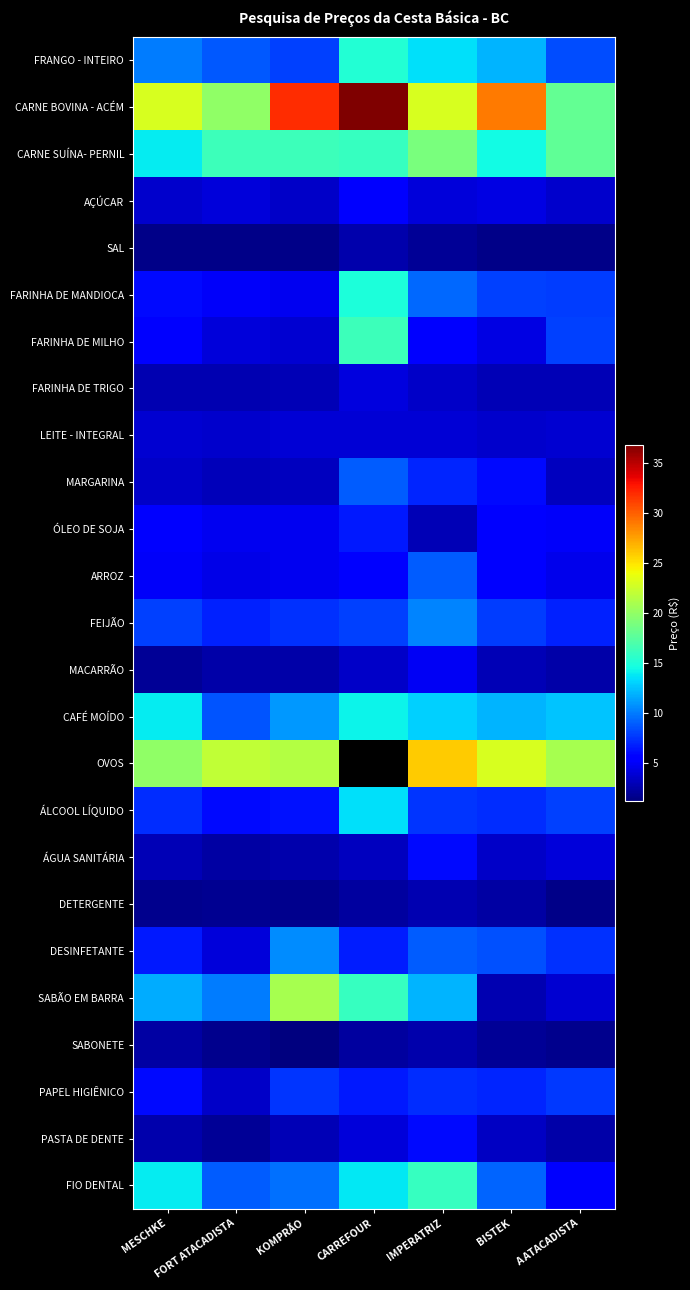

Reading left to right, what are all the values shown in this chart?

FRANGO - INTEIRO: MESCHKE=10.0	FORT ATACADISTA=8.8	KOMPRÃO=8.0	CARREFOUR=15.2	IMPERATRIZ=13.5	BISTEK=12.0	A ATACADISTA=8.3
CARNE BOVINA - ACÉM: MESCHKE=23.0	FORT ATACADISTA=20.0	KOMPRÃO=32.0	CARREFOUR=36.9	IMPERATRIZ=23.0	BISTEK=29.0	A ATACADISTA=18.0
CARNE SUÍNA- PERNIL: MESCHKE=14.0	FORT ATACADISTA=16.3	KOMPRÃO=16.3	CARREFOUR=16.0	IMPERATRIZ=19.0	BISTEK=14.5	A ATACADISTA=17.9
AÇÚCAR: MESCHKE=3.6	FORT ATACADISTA=4.0	KOMPRÃO=3.5	CARREFOUR=5.3	IMPERATRIZ=4.0	BISTEK=4.3	A ATACADISTA=3.6
SAL: MESCHKE=1.5	FORT ATACADISTA=1.6	KOMPRÃO=1.5	CARREFOUR=2.6	IMPERATRIZ=2.0	BISTEK=1.5	A ATACADISTA=1.5
FARINHA DE MANDIOCA: MESCHKE=6.0	FORT ATACADISTA=5.0	KOMPRÃO=4.7	CARREFOUR=15.0	IMPERATRIZ=9.4	BISTEK=7.9	A ATACADISTA=7.8
FARINHA DE MILHO: MESCHKE=5.5	FORT ATACADISTA=4.0	KOMPRÃO=3.8	CARREFOUR=16.3	IMPERATRIZ=5.7	BISTEK=4.3	A ATACADISTA=8.0
FARINHA DE TRIGO: MESCHKE=2.8	FORT ATACADISTA=2.8	KOMPRÃO=3.0	CARREFOUR=4.2	IMPERATRIZ=3.5	BISTEK=3.0	A ATACADISTA=3.0
LEITE - INTEGRAL: MESCHKE=3.8	FORT ATACADISTA=3.7	KOMPRÃO=3.9	CARREFOUR=3.9	IMPERATRIZ=3.9	BISTEK=3.7	A ATACADISTA=3.8
MARGARINA: MESCHKE=3.5	FORT ATACADISTA=3.1	KOMPRÃO=3.2	CARREFOUR=9.0	IMPERATRIZ=7.0	BISTEK=6.0	A ATACADISTA=3.1
ÓLEO DE SOJA: MESCHKE=5.6	FORT ATACADISTA=4.8	KOMPRÃO=4.8	CARREFOUR=6.6	IMPERATRIZ=3.0	BISTEK=5.7	A ATACADISTA=5.0
ARROZ: MESCHKE=5.0	FORT ATACADISTA=4.5	KOMPRÃO=4.8	CARREFOUR=5.4	IMPERATRIZ=9.0	BISTEK=5.8	A ATACADISTA=4.6
FEIJÃO: MESCHKE=8.0	FORT ATACADISTA=6.9	KOMPRÃO=7.4	CARREFOUR=8.0	IMPERATRIZ=10.4	BISTEK=7.8	A ATACADISTA=6.9
MACARRÃO: MESCHKE=2.0	FORT ATACADISTA=2.5	KOMPRÃO=2.5	CARREFOUR=3.5	IMPERATRIZ=4.9	BISTEK=3.0	A ATACADISTA=2.5
CAFÉ MOÍDO: MESCHKE=14.0	FORT ATACADISTA=8.7	KOMPRÃO=11.0	CARREFOUR=14.2	IMPERATRIZ=13.0	BISTEK=12.0	A ATACADISTA=12.5
OVOS: MESCHKE=20.0	FORT ATACADISTA=22.0	KOMPRÃO=21.5	CARREFOUR=0.0	IMPERATRIZ=26.0	BISTEK=23.0	A ATACADISTA=20.9
ÁLCOOL LÍQUIDO: MESCHKE=7.2	FORT ATACADISTA=6.0	KOMPRÃO=6.3	CARREFOUR=13.5	IMPERATRIZ=7.5	BISTEK=7.3	A ATACADISTA=8.0
ÁGUA SANITÁRIA: MESCHKE=3.0	FORT ATACADISTA=2.4	KOMPRÃO=2.6	CARREFOUR=3.2	IMPERATRIZ=6.0	BISTEK=3.5	A ATACADISTA=4.0
DETERGENTE: MESCHKE=1.6	FORT ATACADISTA=1.8	KOMPRÃO=1.7	CARREFOUR=2.2	IMPERATRIZ=2.8	BISTEK=2.4	A ATACADISTA=1.5
DESINFETANTE: MESCHKE=6.5	FORT ATACADISTA=4.0	KOMPRÃO=10.6	CARREFOUR=6.7	IMPERATRIZ=8.9	BISTEK=8.5	A ATACADISTA=7.5
SABÃO EM BARRA: MESCHKE=11.7	FORT ATACADISTA=10.0	KOMPRÃO=21.0	CARREFOUR=16.0	IMPERATRIZ=12.0	BISTEK=2.9	A ATACADISTA=3.8
SABONETE: MESCHKE=2.4	FORT ATACADISTA=1.7	KOMPRÃO=1.2	CARREFOUR=2.2	IMPERATRIZ=2.6	BISTEK=2.0	A ATACADISTA=1.7
PAPEL HIGIÊNICO: MESCHKE=6.0	FORT ATACADISTA=3.5	KOMPRÃO=7.6	CARREFOUR=6.5	IMPERATRIZ=7.2	BISTEK=7.0	A ATACADISTA=7.7
PASTA DE DENTE: MESCHKE=2.6	FORT ATACADISTA=2.0	KOMPRÃO=3.0	CARREFOUR=4.1	IMPERATRIZ=6.0	BISTEK=3.3	A ATACADISTA=2.5
FIO DENTAL: MESCHKE=14.0	FORT ATACADISTA=9.0	KOMPRÃO=9.6	CARREFOUR=13.8	IMPERATRIZ=16.0	BISTEK=9.2	A ATACADISTA=5.2